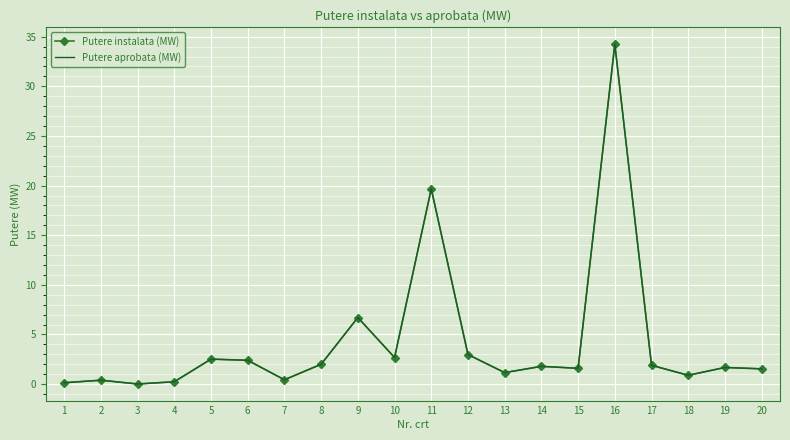

Which series has the largest total across all categories?

Putere instalata (MW)